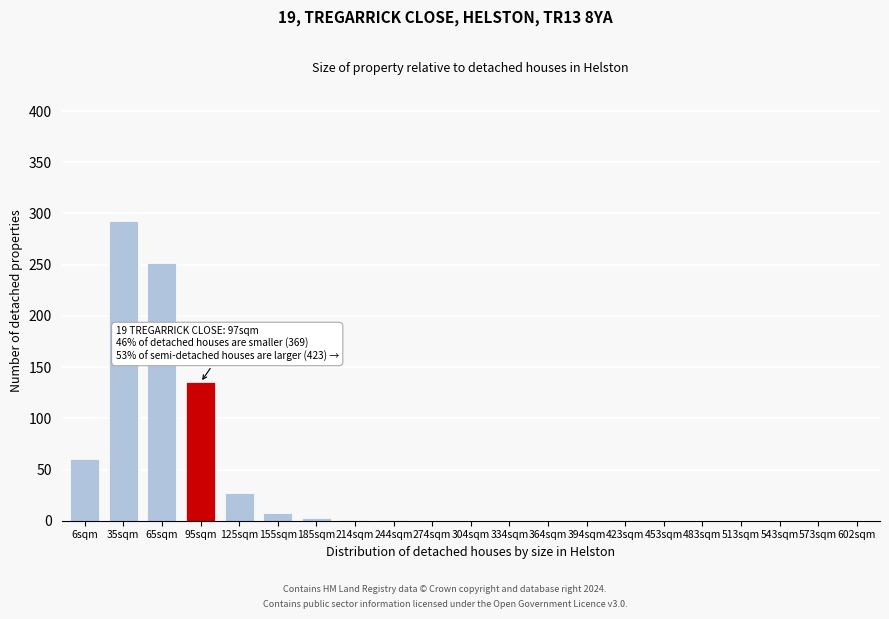

Read the value at 95sqm.

135